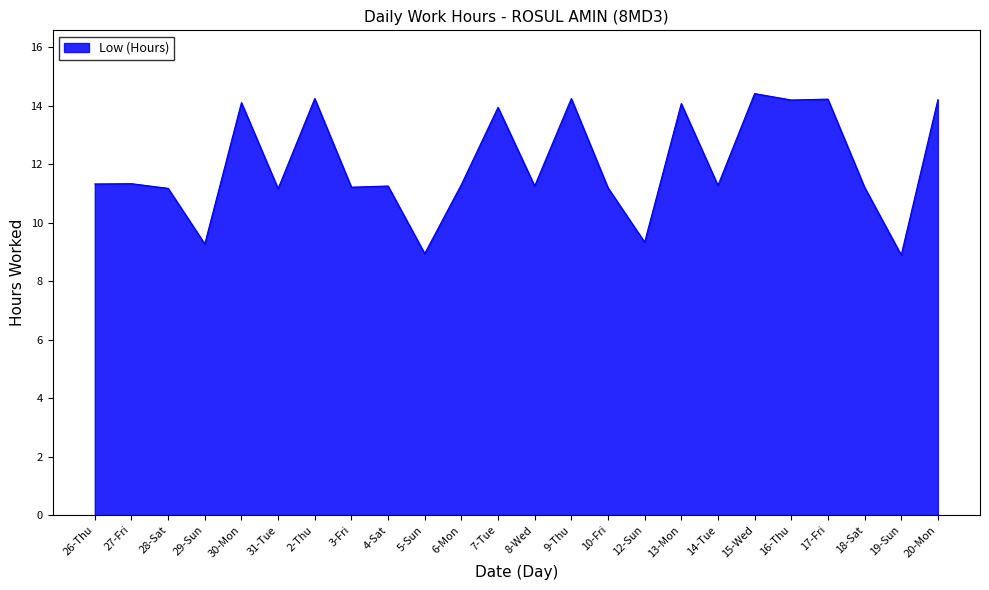

Which has a higher value, 31-Tue or 7-Tue?

7-Tue